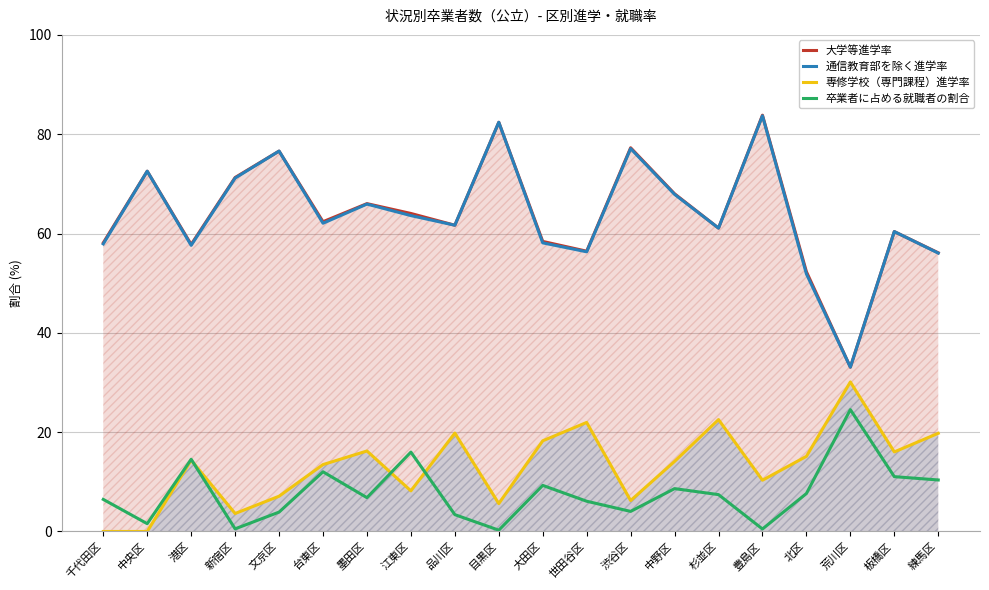

True or false: 専修学校（専門課程）進学率 and 大学等進学率 intersect in this chart.

False